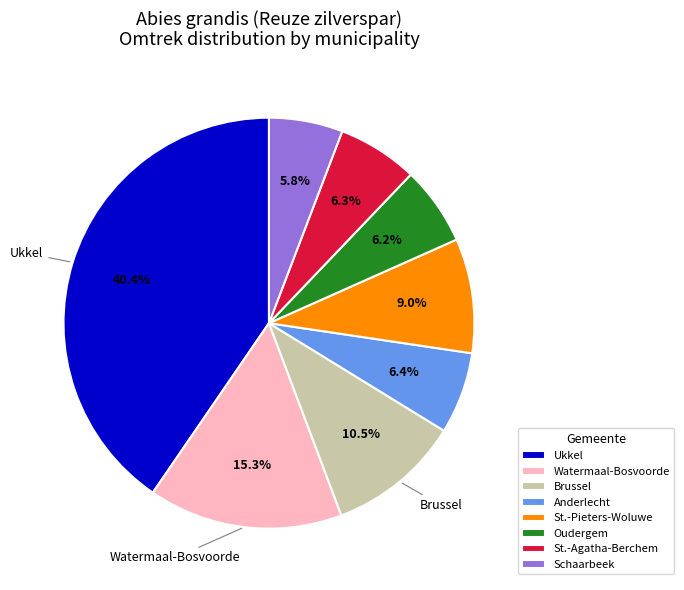

Does Brussel represent more than half of the total?

No